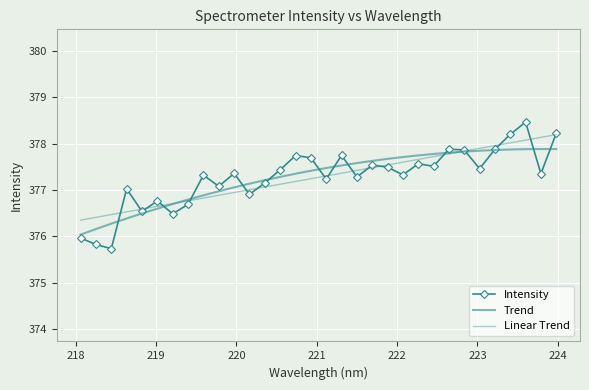

What is the average value?

377.3